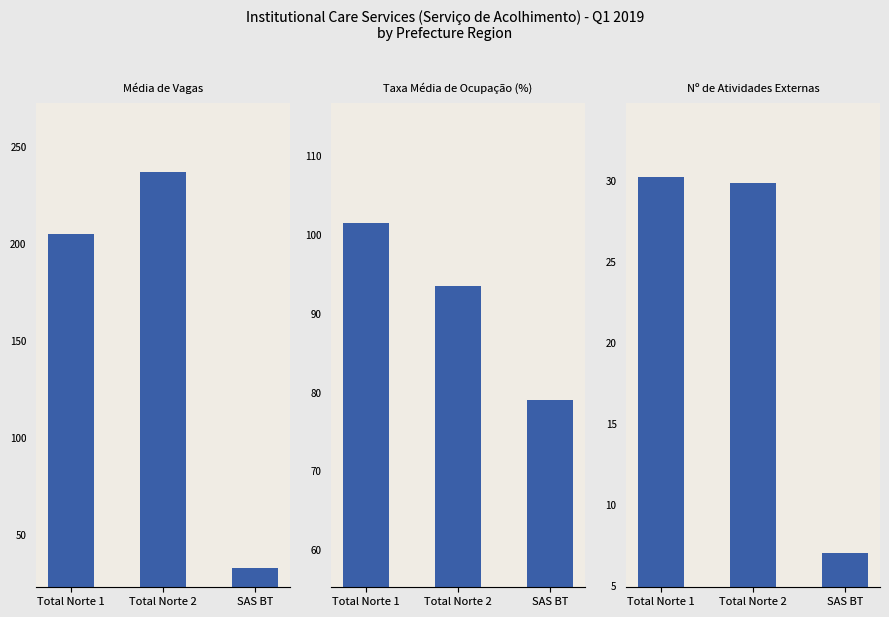

What is the difference between the maximum and minimum values in the Taxa Média de Ocupação (%) series?

22.5